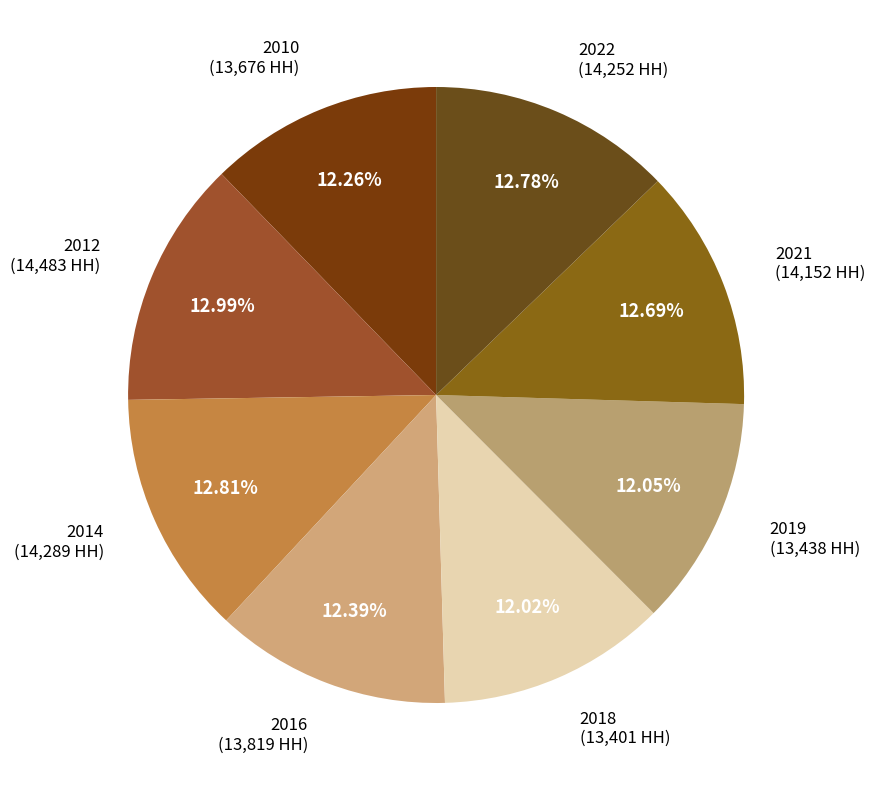

Is it true that 2021 is 25% of the pie?

False